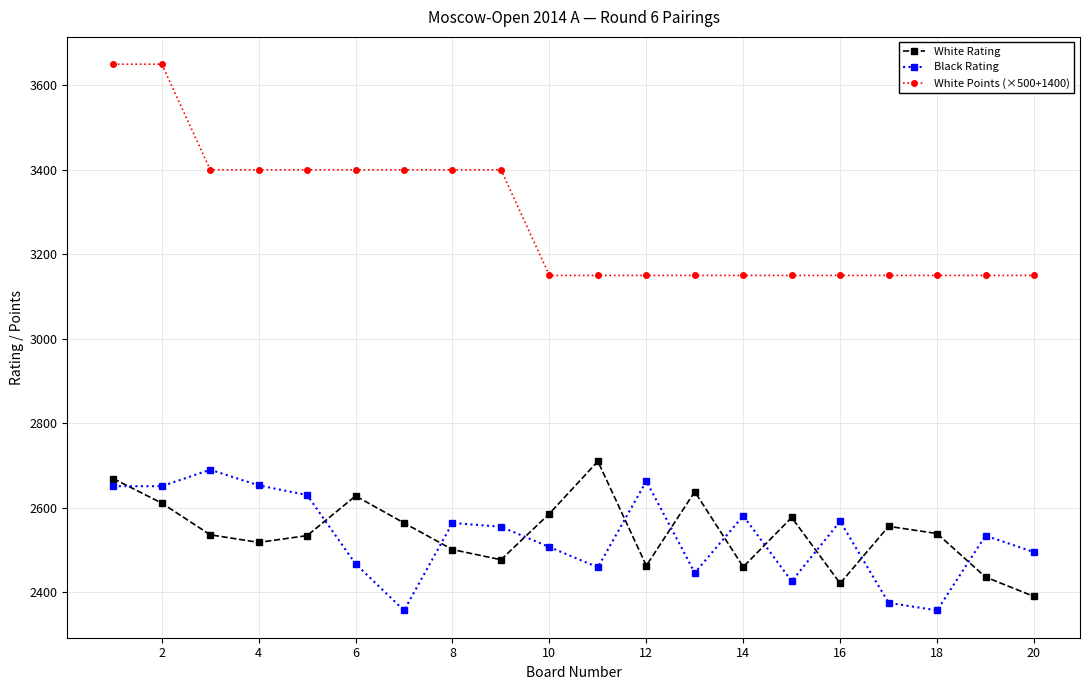

What is the value of the White Rating point at the 14th from the left?

2460